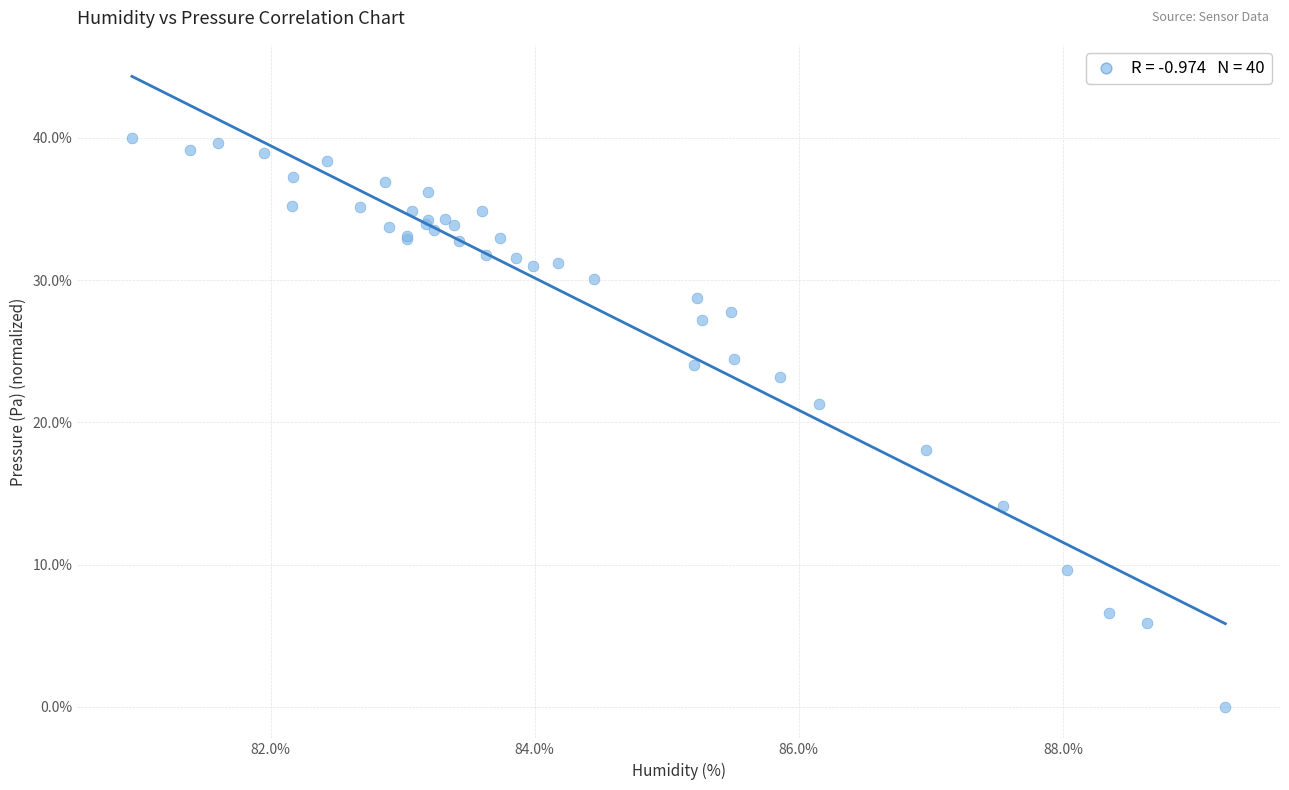

What Y value in the scatter plot is closest to 20?

21.3